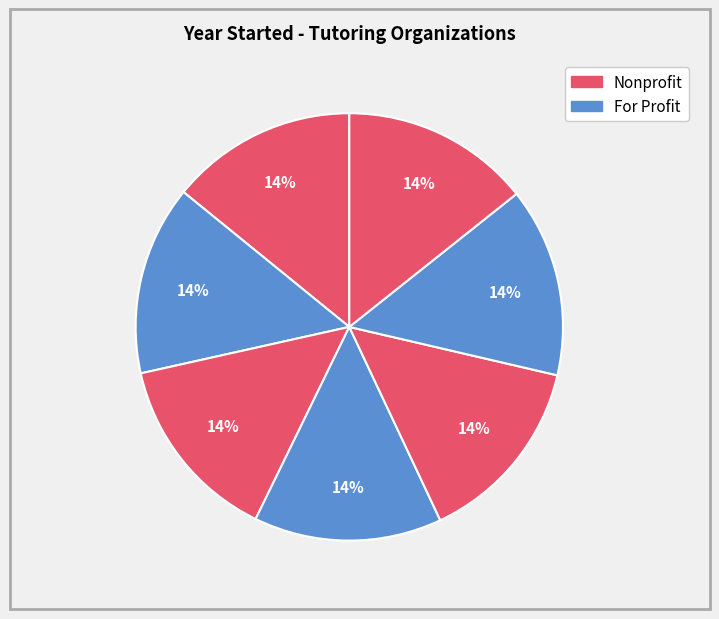

How many slices are in this pie chart?

7